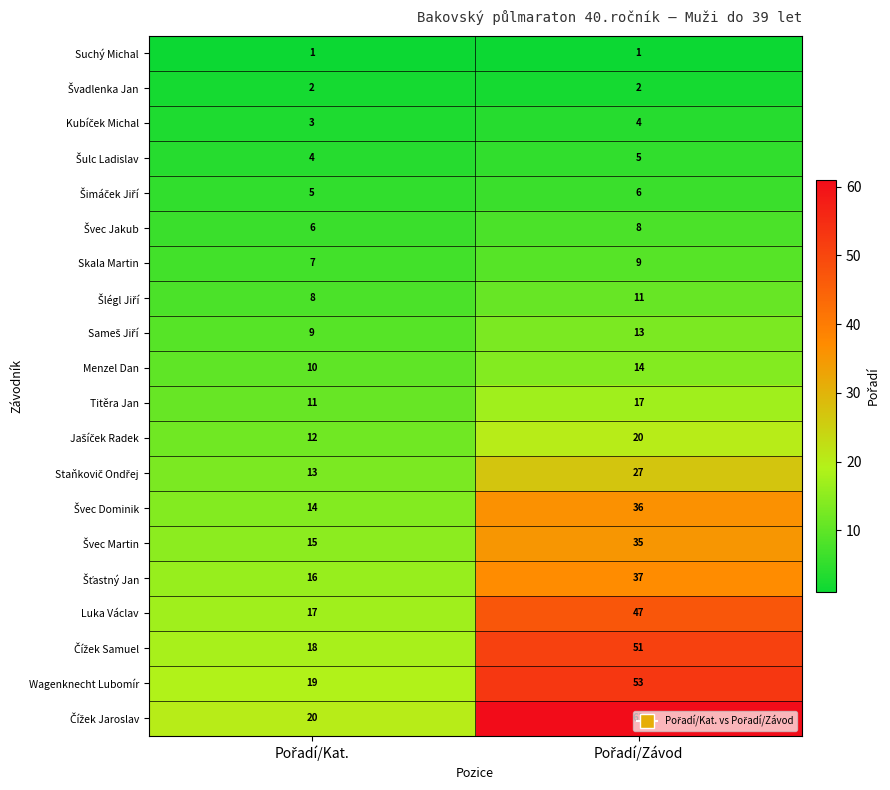

What is the maximum value for Skala Martin?

9